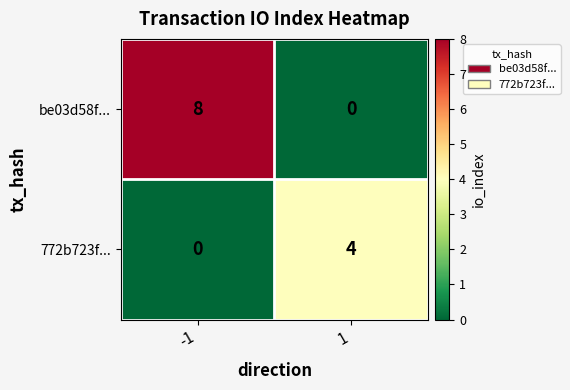

What value does the 772b723f... series have at 1?

4